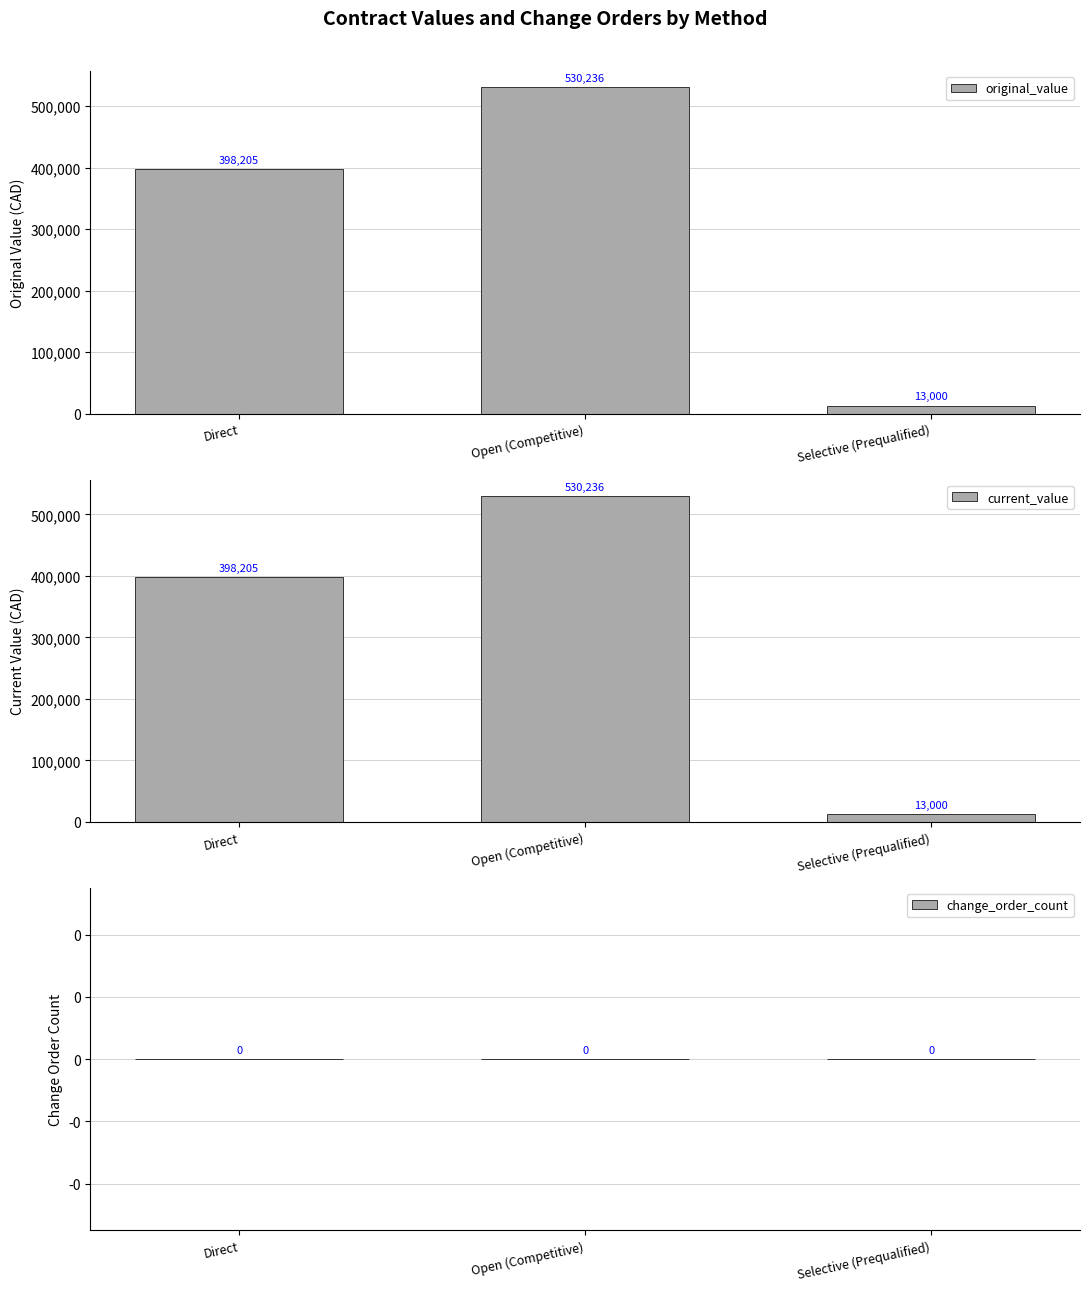

What is the greatest value displayed?

530236.0